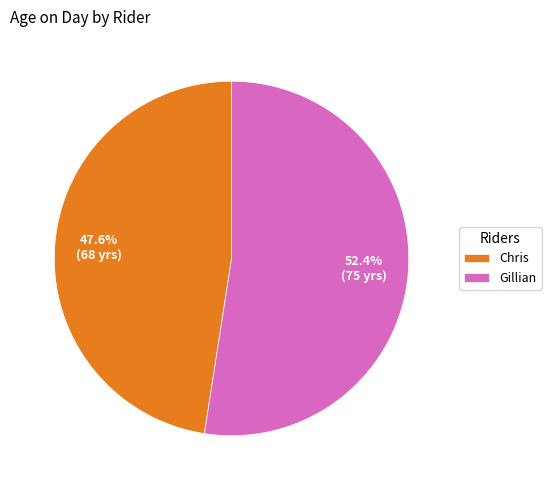

How many slices are in this pie chart?

2